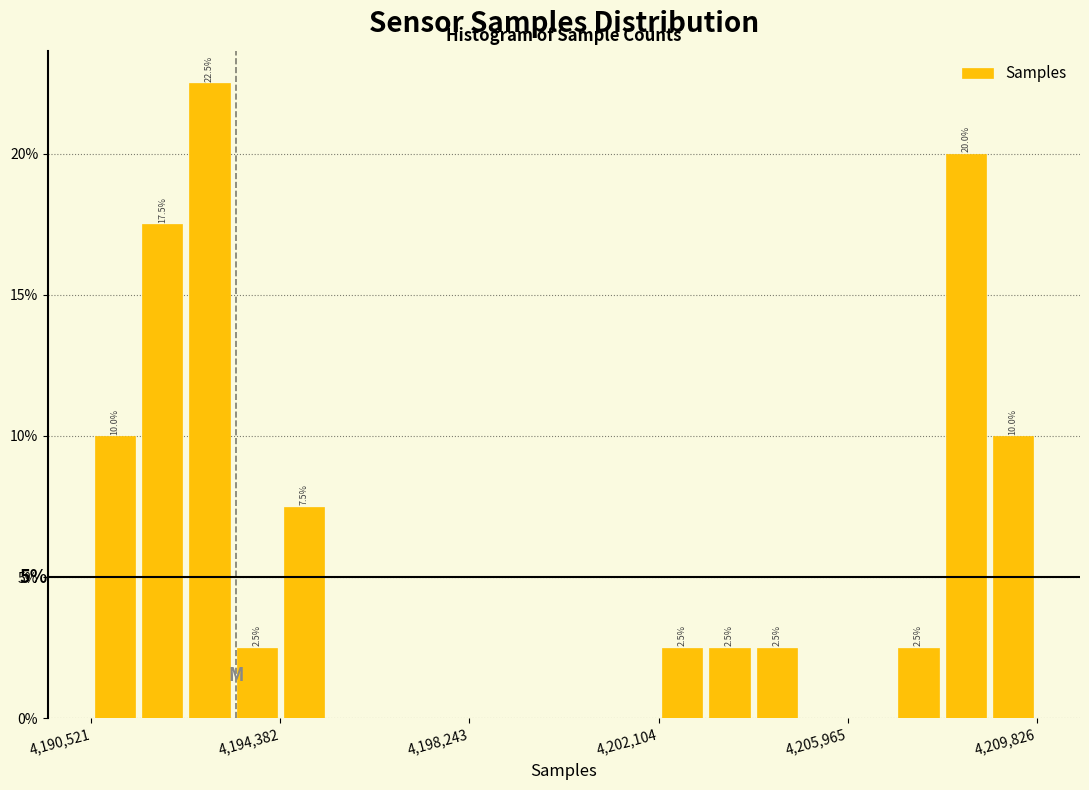

Around what value on the x-axis is the tallest bar? Give the approximate position of its centre, as read against the axis.

4193000